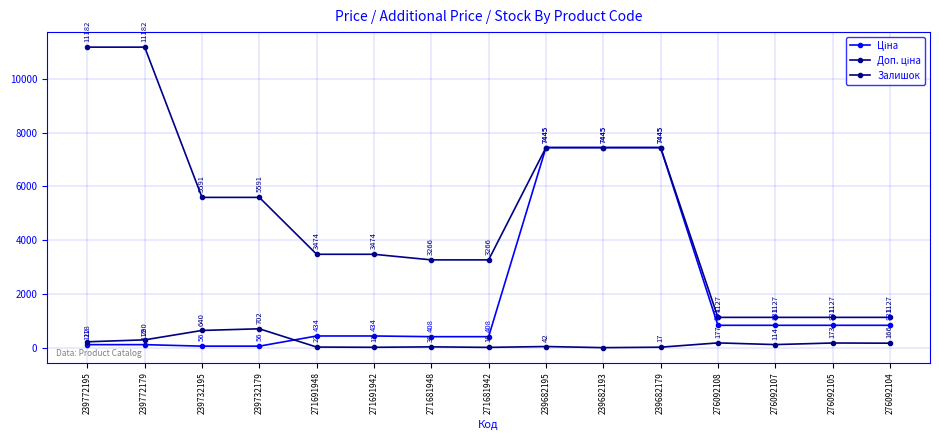

List the series in order of their overall mean, lowest first.

Залишок, Ціна, Доп. ціна